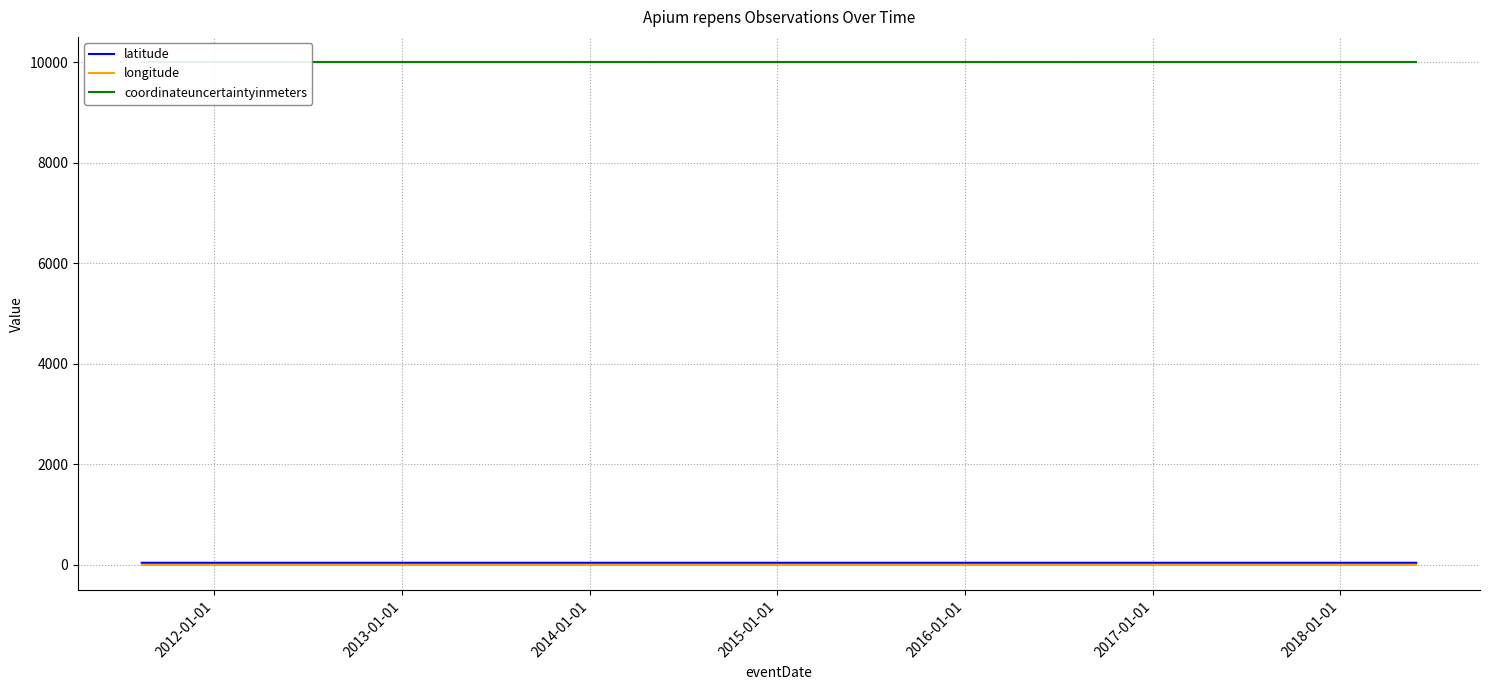

True or false: longitude and latitude intersect in this chart.

False